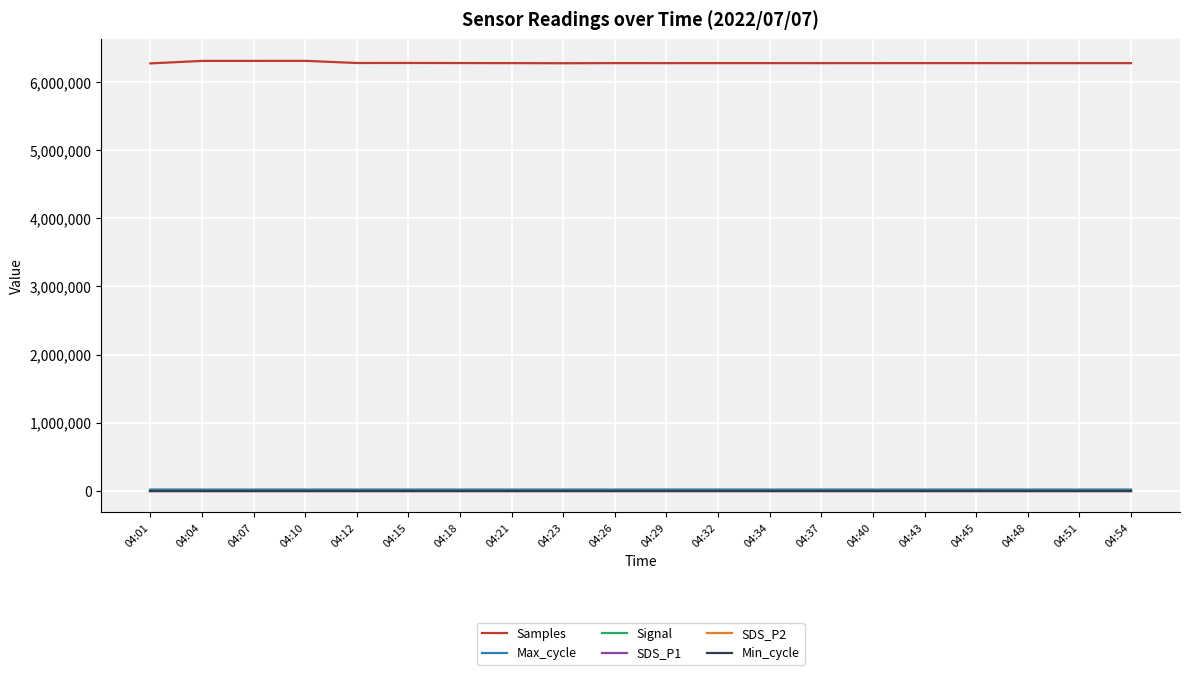

True or false: Signal and Max_cycle cross at least once.

False